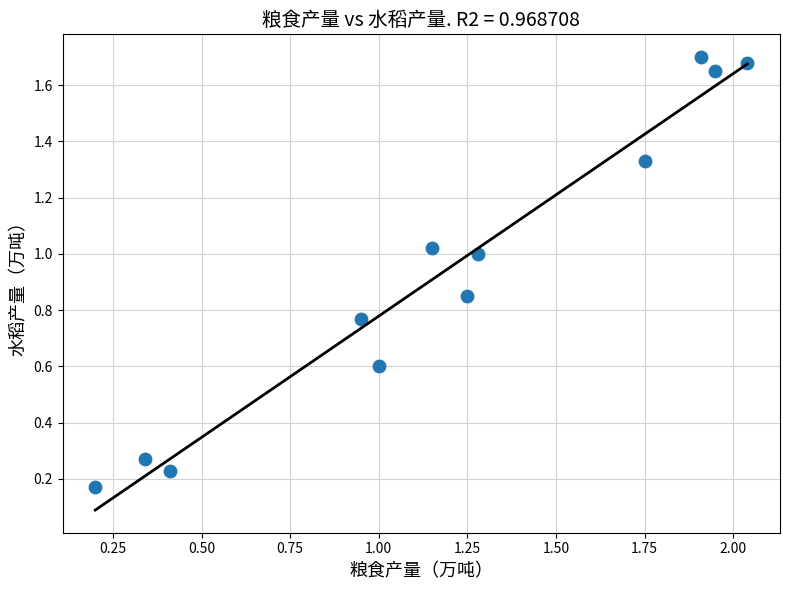

What is the range of Y values (max minus min)?

1.5